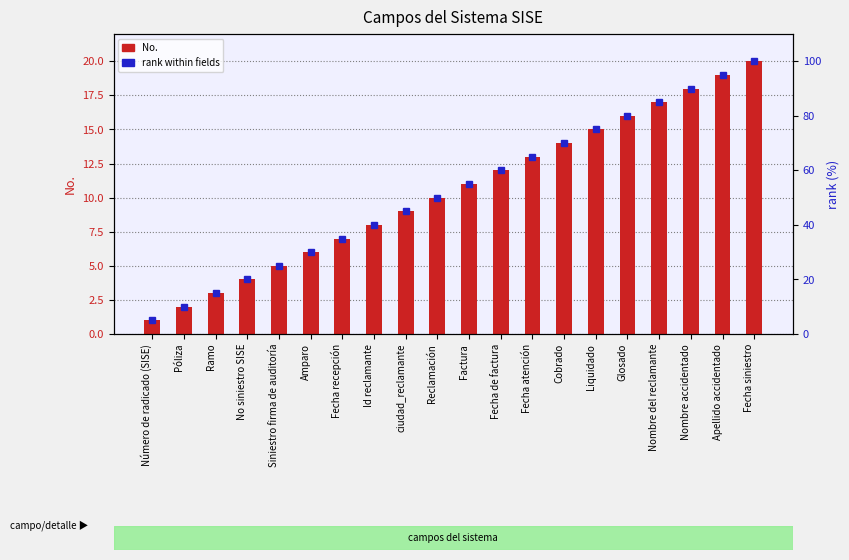

At how many categories does at least one series exceed 48?

11